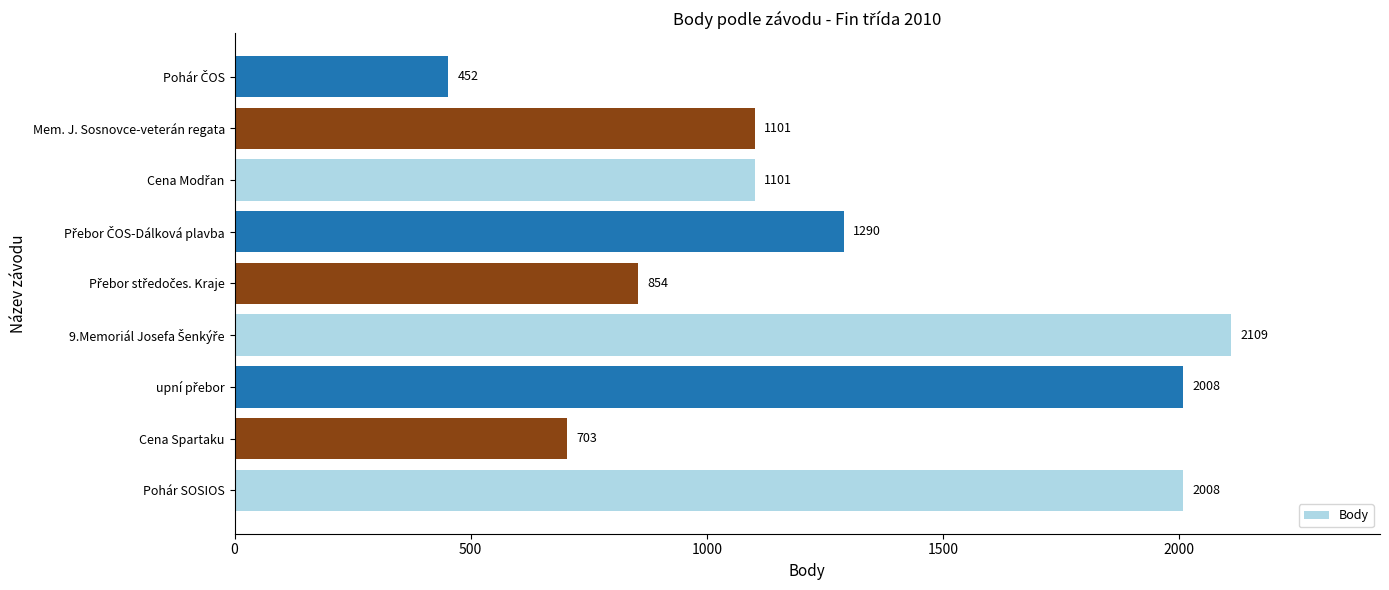

True or false: the data shows 703 at Cena Spartaku.

True